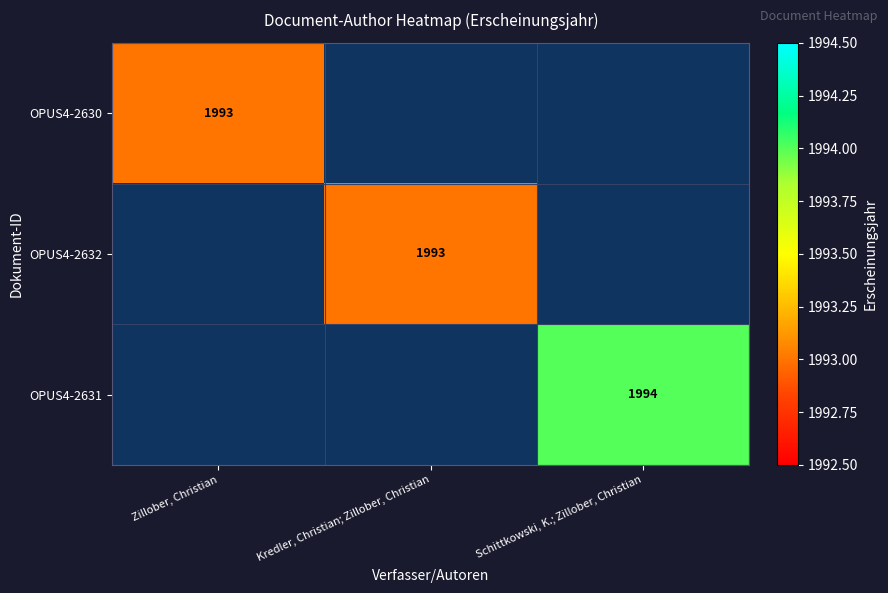

True or false: OPUS4-2631 has a value of 1994.0 at Schittkowski, K.; Zillober, Christian.

True